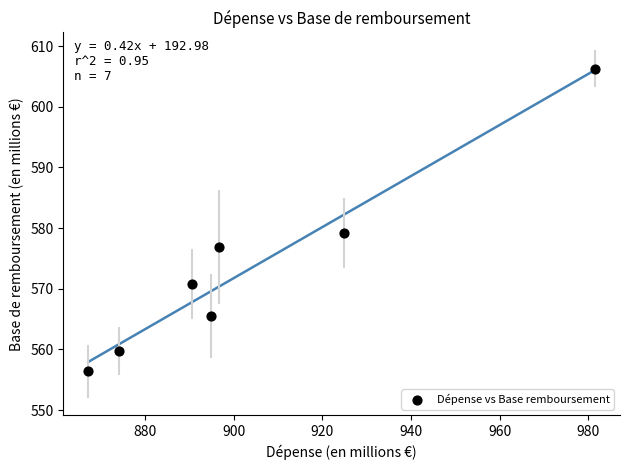

What is the average X value?

904.2